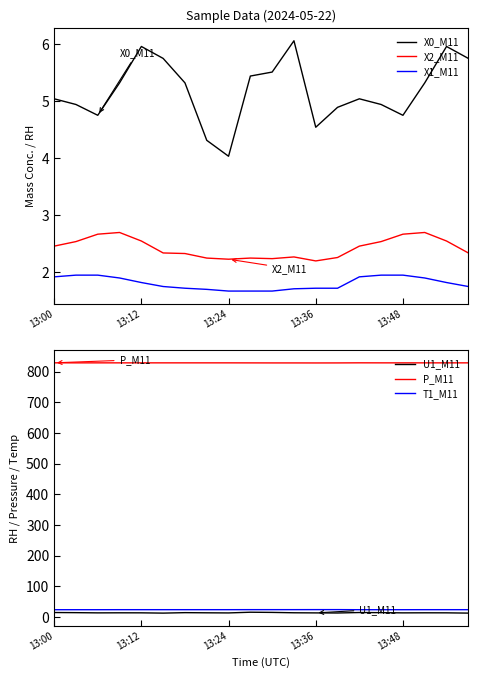

Reading left to right, list all the values displayed in this chart.

X0_M11: 5.0	4.9	4.8	5.3	6.0	5.8	5.3	4.3	4.0	5.4	5.5	6.1	4.5	4.9	5.0	4.9	4.8	5.3	6.0	5.8
X2_M11: 2.5	2.5	2.7	2.7	2.5	2.3	2.3	2.2	2.2	2.2	2.2	2.3	2.2	2.2	2.5	2.5	2.7	2.7	2.5	2.3
X1_M11: 1.9	1.9	1.9	1.9	1.8	1.7	1.7	1.7	1.7	1.7	1.7	1.7	1.7	1.7	1.9	1.9	1.9	1.9	1.8	1.7
U1_M11: 14.2	13.8	13.1	13.3	13.2	12.3	13.8	13.3	12.9	15.2	14.6	13.4	13.0	12.7	14.2	13.8	13.1	13.3	13.2	12.3
P_M11: 828.7	828.6	828.6	828.6	828.6	828.6	828.6	828.6	828.6	828.5	828.4	828.4	828.3	828.4	828.7	828.6	828.6	828.6	828.6	828.6
T1_M11: 23.4	23.4	23.4	23.5	23.5	23.5	23.5	23.5	23.5	23.6	23.6	23.6	23.7	23.7	23.4	23.4	23.4	23.5	23.5	23.5